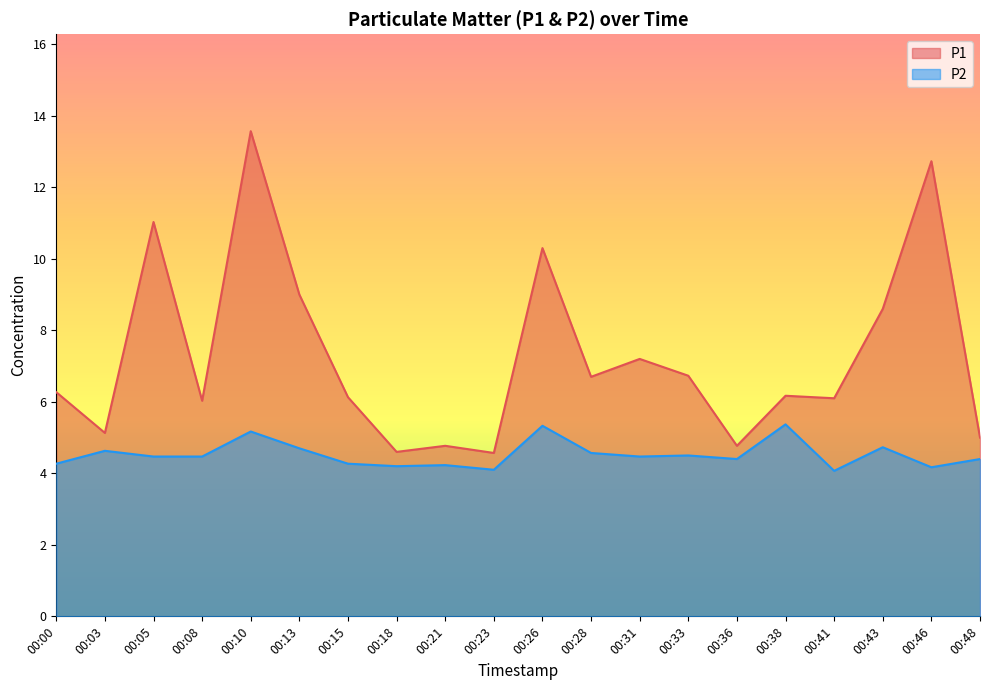

What are all the series names shown in the legend?

P1, P2